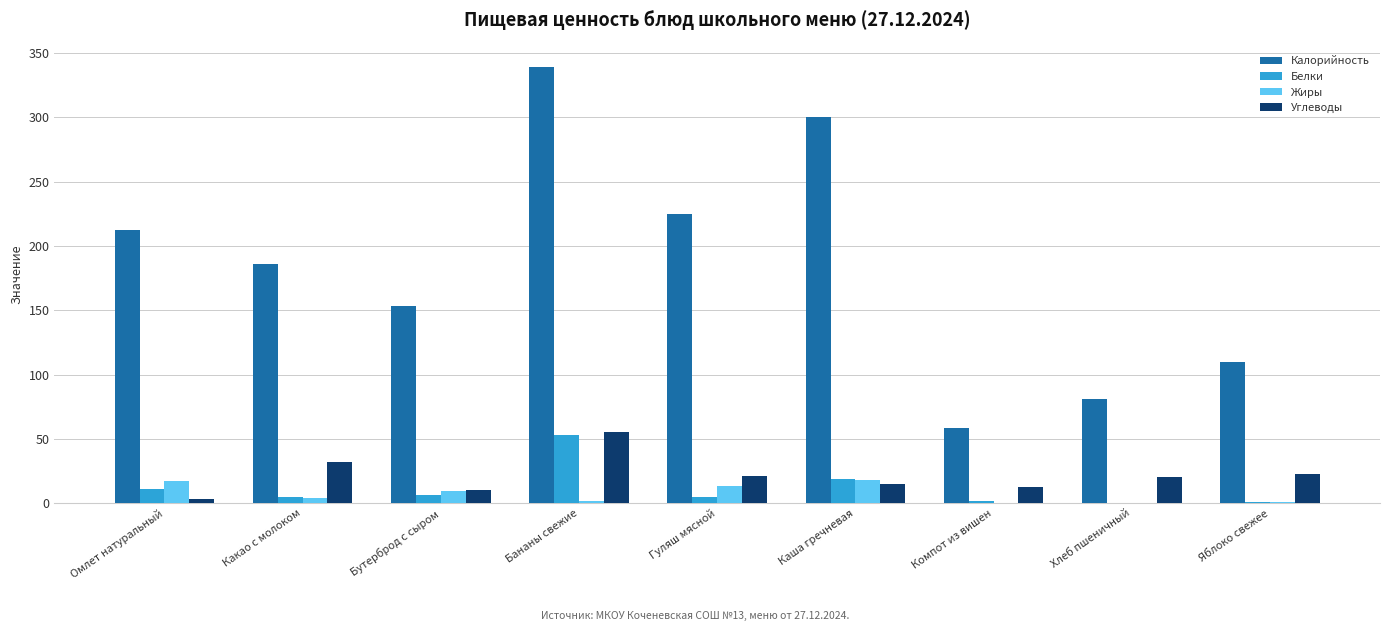

Is the value of Белки at Компот из вишен greater than the value of Калорийность at Какао с молоком?

No